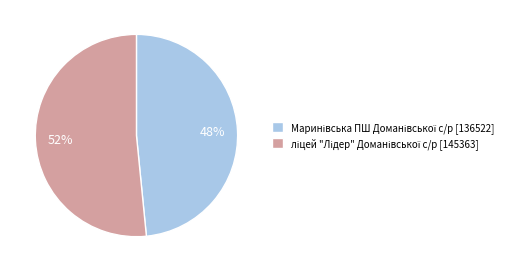

To the nearest percent, what is the average slice percentage?

50%